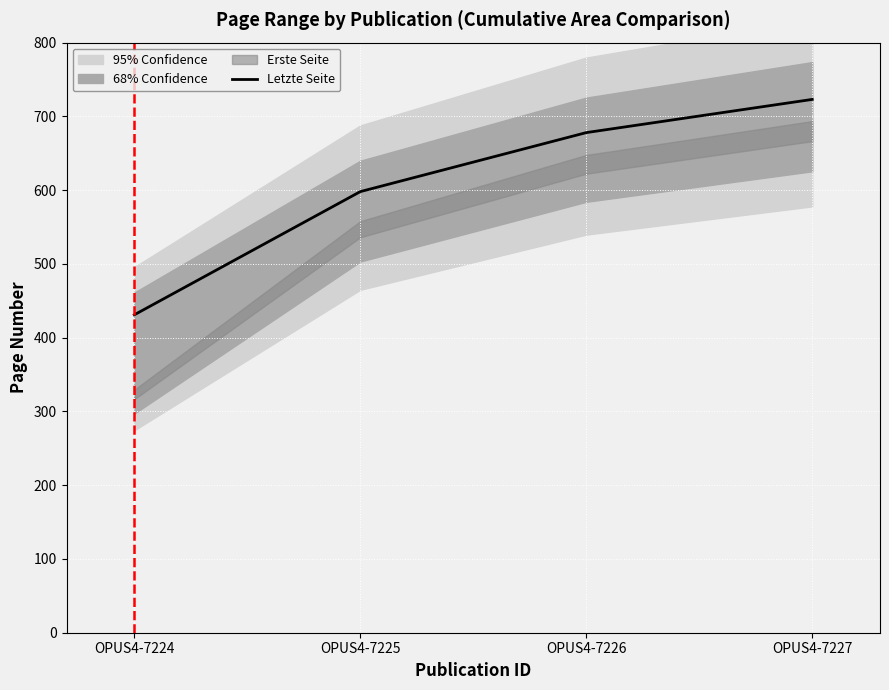

Which has a higher value, OPUS4-7226 or OPUS4-7227?

OPUS4-7227